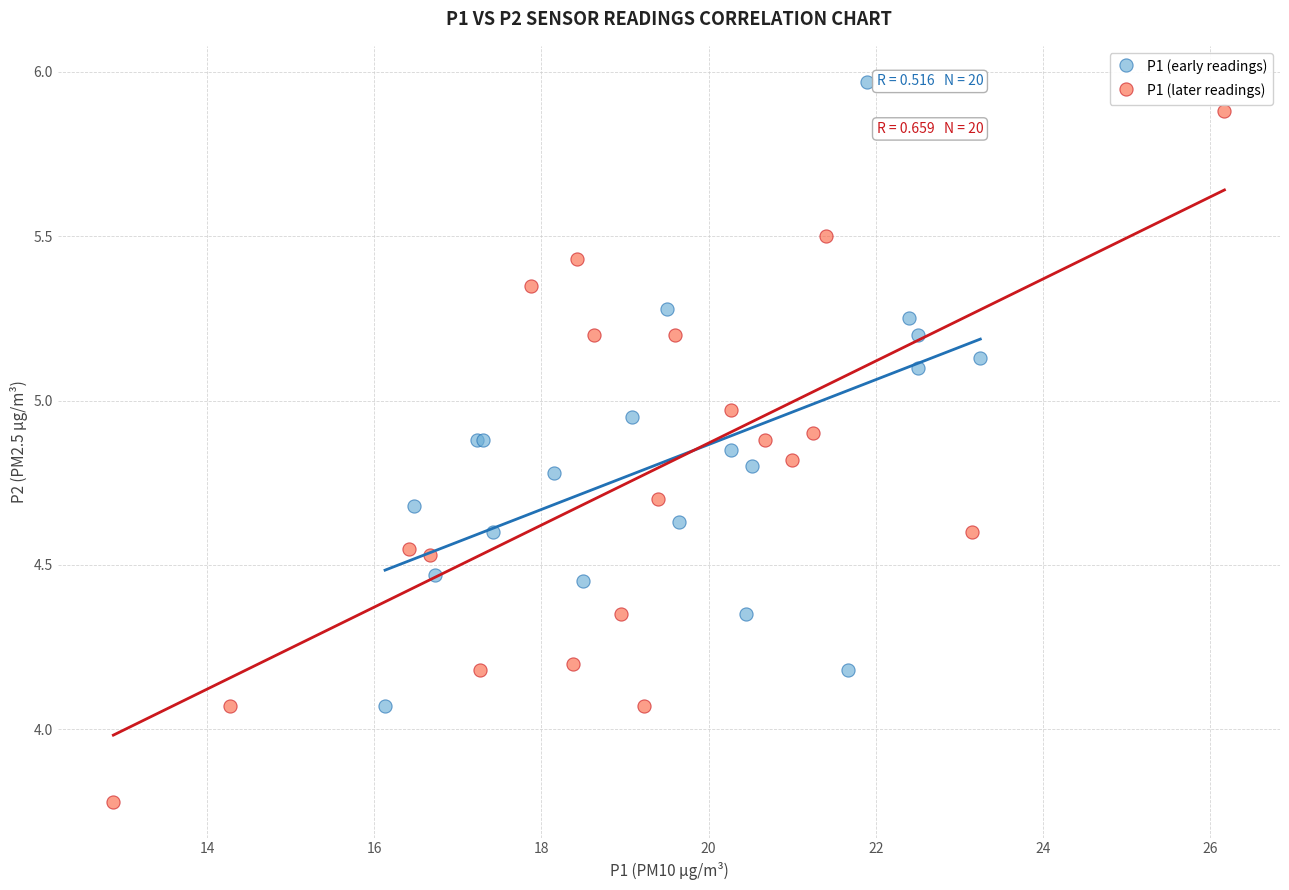

Which series has the widest spread of Y values?

P1 (later readings)